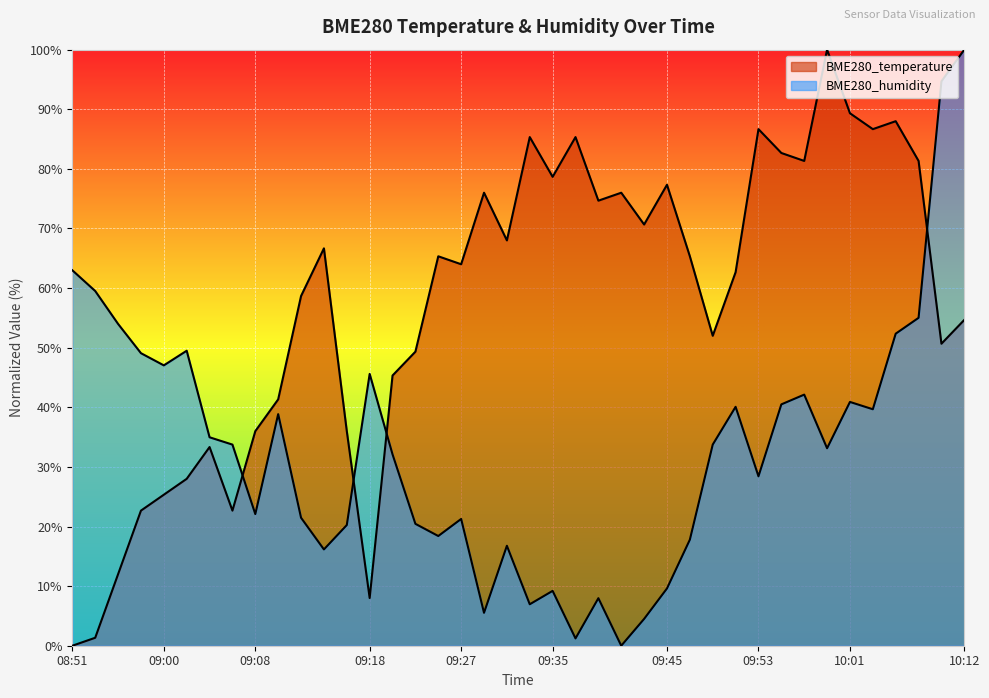

Reading left to right, list all the values displayed in this chart.

BME280_temperature: 08:51=0.0	08:54=1.3	08:56=12.0	08:58=22.7	09:00=25.3	09:02=28.0	09:04=33.3	09:06=22.7	09:08=36.0	09:10=41.3	09:12=58.7	09:14=66.7	09:16=36.0	09:18=8.0	09:20=45.3	09:23=49.3	09:25=65.3	09:27=64.0	09:29=76.0	09:31=68.0	09:33=85.3	09:35=78.7	09:37=85.3	09:39=74.7	09:41=76.0	09:43=70.7	09:45=77.3	09:47=65.3	09:49=52.0	09:51=62.7	09:53=86.7	09:55=82.7	09:57=81.3	09:59=100.0	10:01=89.3	10:03=86.7	10:06=88.0	10:08=81.3	10:10=50.7	10:12=54.7
BME280_humidity: 08:51=63.0	08:54=59.5	08:56=54.0	08:58=49.1	09:00=47.0	09:02=49.5	09:04=35.0	09:06=33.7	09:08=22.1	09:10=38.9	09:12=21.5	09:14=16.2	09:16=20.2	09:18=45.6	09:20=32.1	09:23=20.4	09:25=18.4	09:27=21.3	09:29=5.5	09:31=16.8	09:33=7.0	09:35=9.2	09:37=1.2	09:39=8.0	09:41=0.0	09:43=4.5	09:45=9.6	09:47=17.8	09:49=33.7	09:51=40.1	09:53=28.4	09:55=40.5	09:57=42.1	09:59=33.1	10:01=40.9	10:03=39.7	10:06=52.4	10:08=55.0	10:10=94.7	10:12=100.0